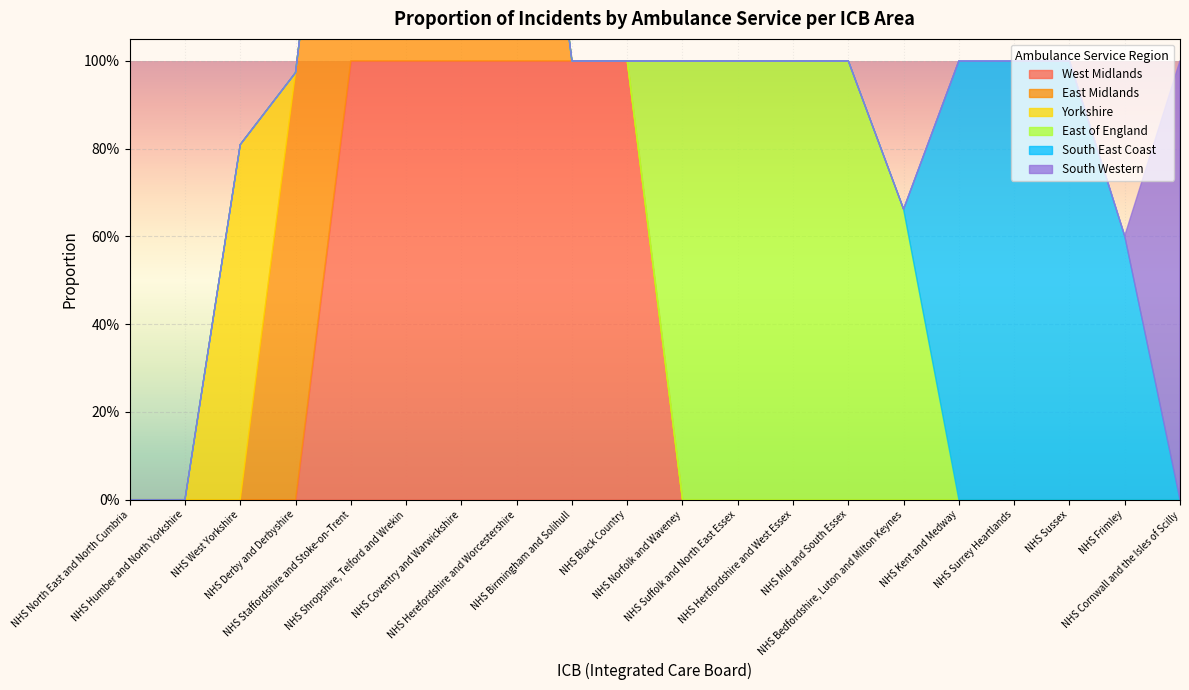

What position from the left is NHS Humber and North Yorkshire?

2